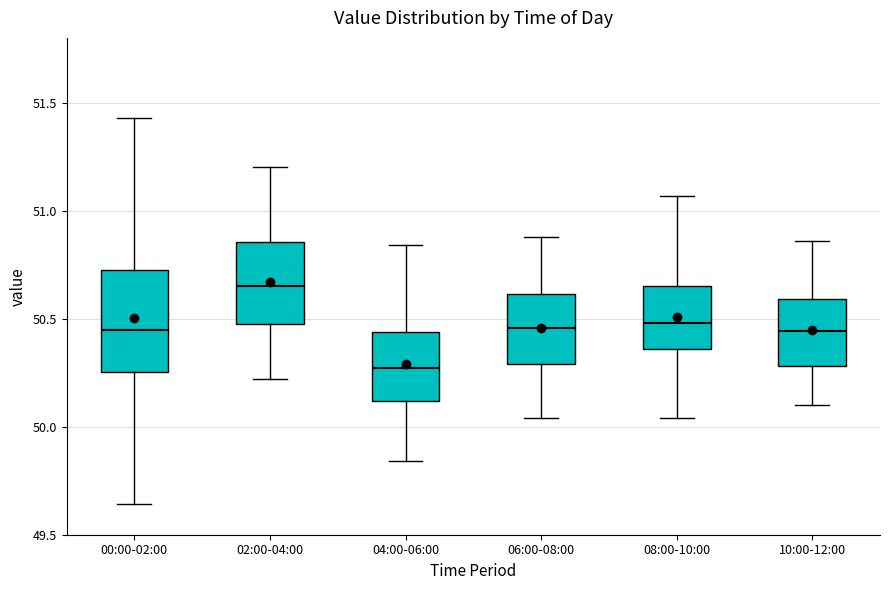

Reading left to right, transcribe this box plot: for each box, give where its median line is, the range the box spans, and where its two whiskers end, as read against the y-axis. The values are not printed on the chart, so give them approximately, as read against the axis.

00:00-02:00: median 50.45, box 50.25 to 50.75, whiskers 49.65 to 51.45
02:00-04:00: median 50.65, box 50.50 to 50.85, whiskers 50.20 to 51.20
04:00-06:00: median 50.25, box 50.10 to 50.45, whiskers 49.85 to 50.85
06:00-08:00: median 50.45, box 50.30 to 50.60, whiskers 50.05 to 50.90
08:00-10:00: median 50.50, box 50.35 to 50.65, whiskers 50.05 to 51.05
10:00-12:00: median 50.45, box 50.30 to 50.60, whiskers 50.10 to 50.85